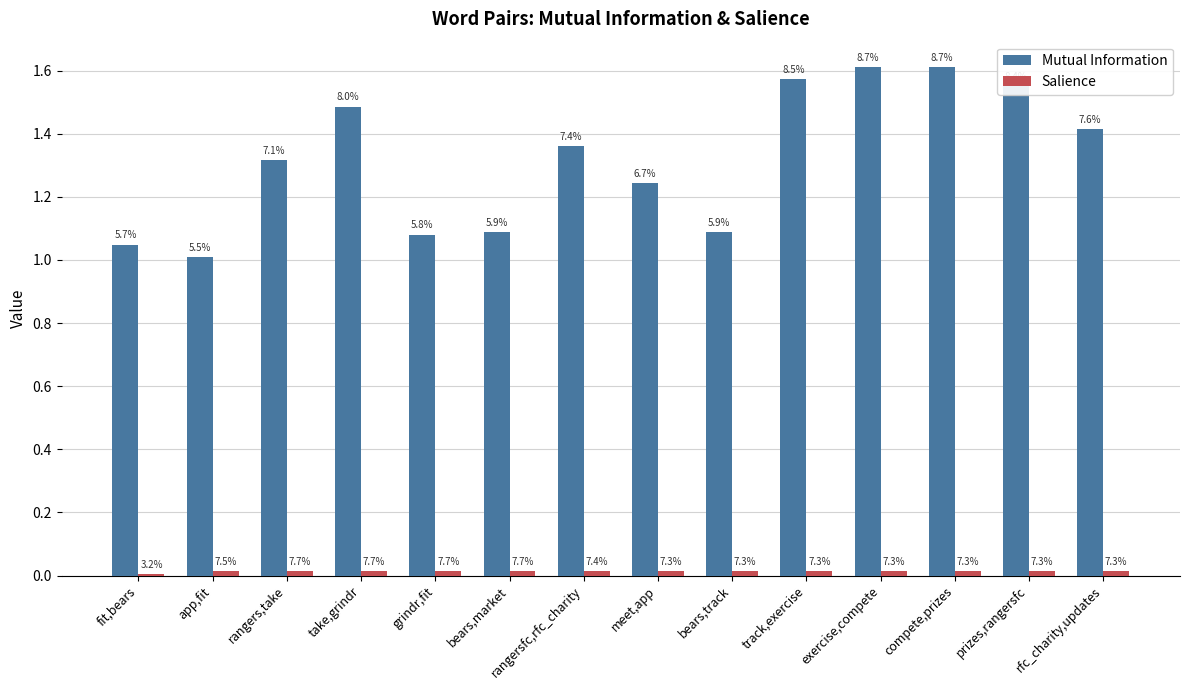

Does the chart contain any negative values?

No